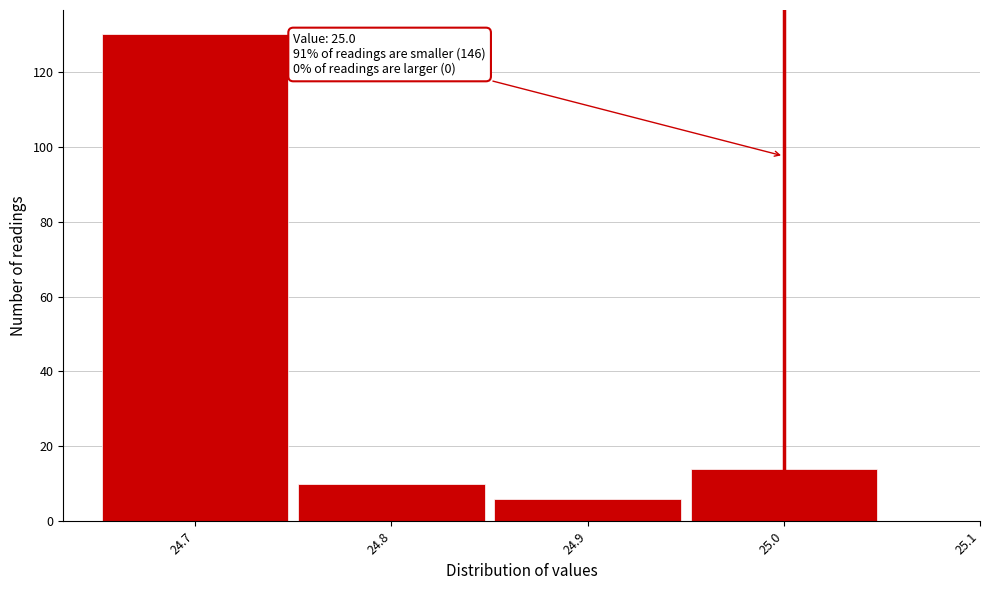

Which range on the x-axis has the tallest bar?

24.65 to 24.75